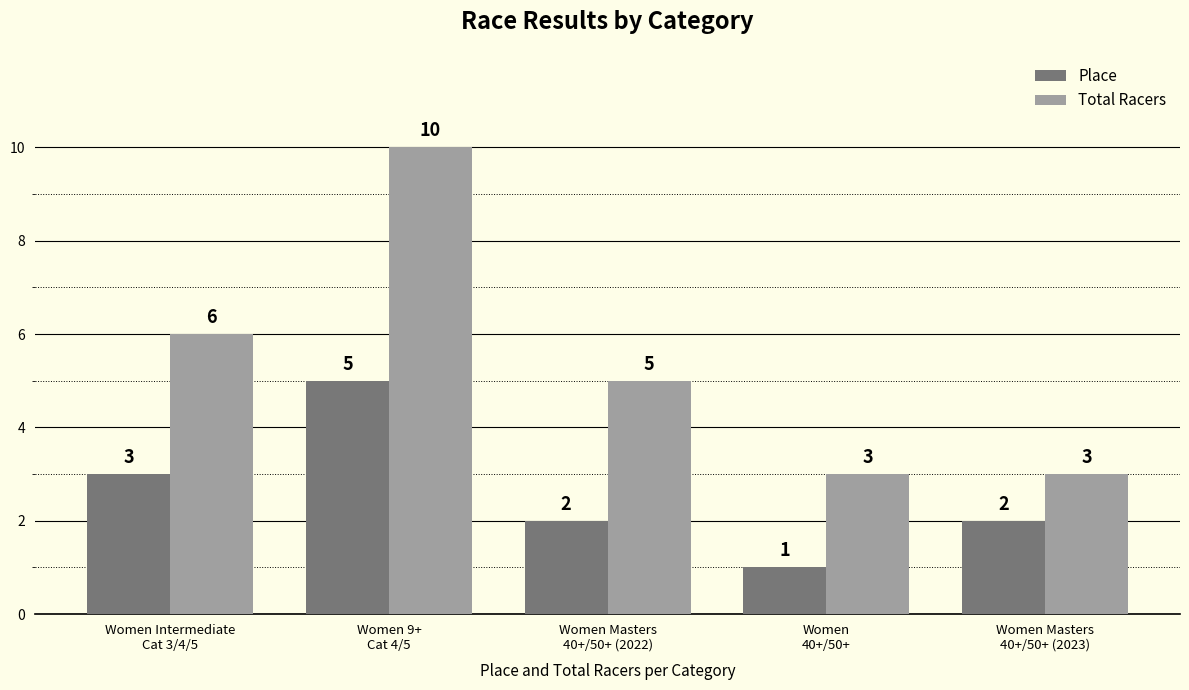

Which category has the highest value across all series?

Women 9+
Cat 4/5